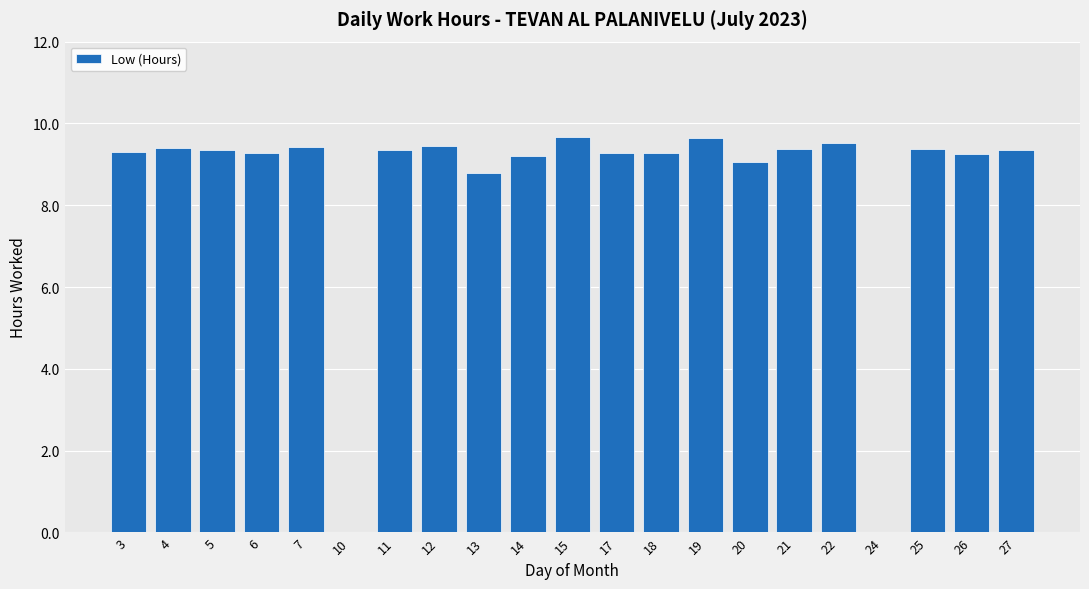

True or false: the data shows 4.7 at 11.

False